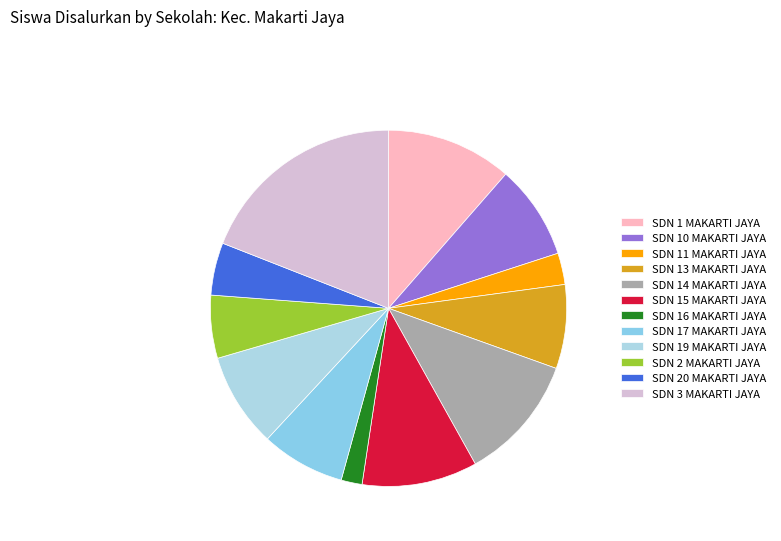

What is the change in value from SDN 1 MAKARTI JAYA to SDN 15 MAKARTI JAYA?

-1